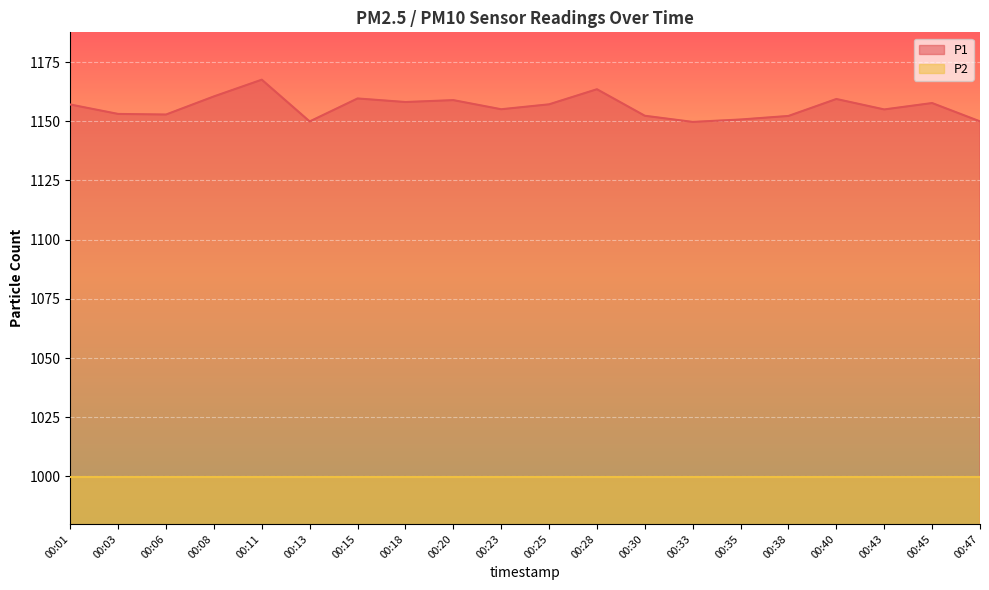

How many lines are shown in the chart?

2